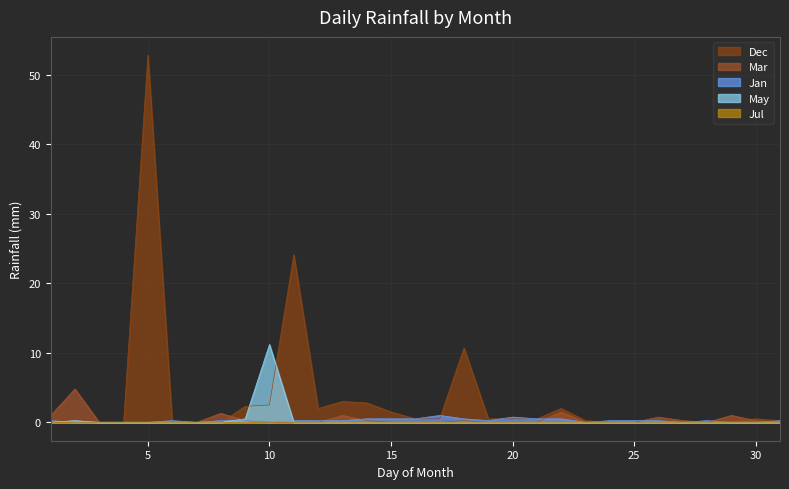

At how many categories does at least one series exceed 13?

2